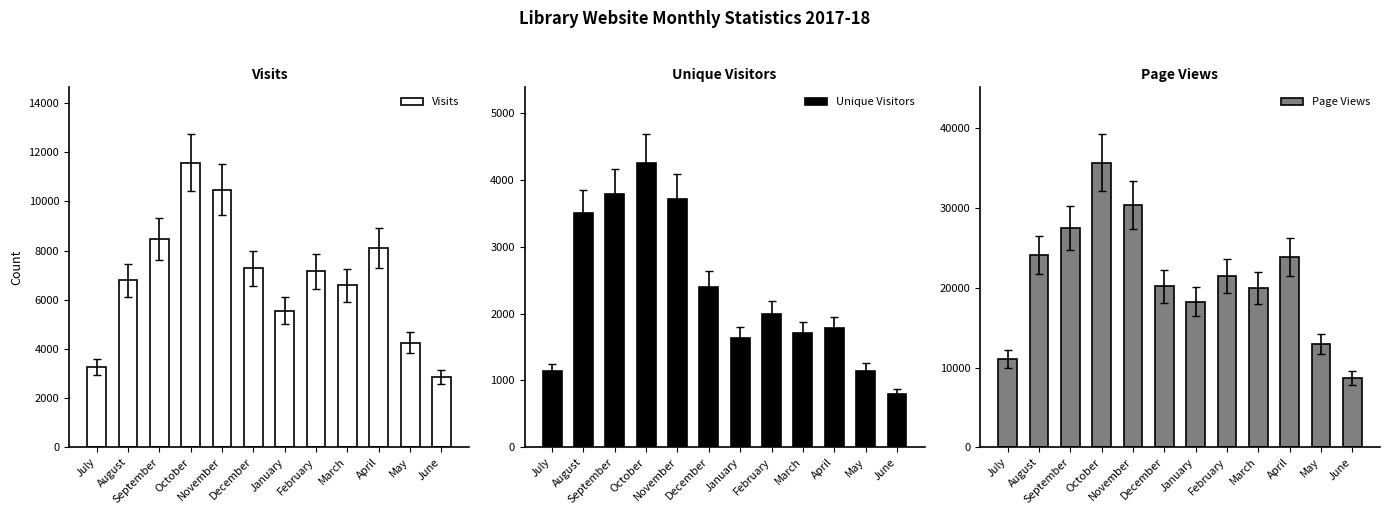

The Unique Visitors series shows 3402 at February. True or false?

False